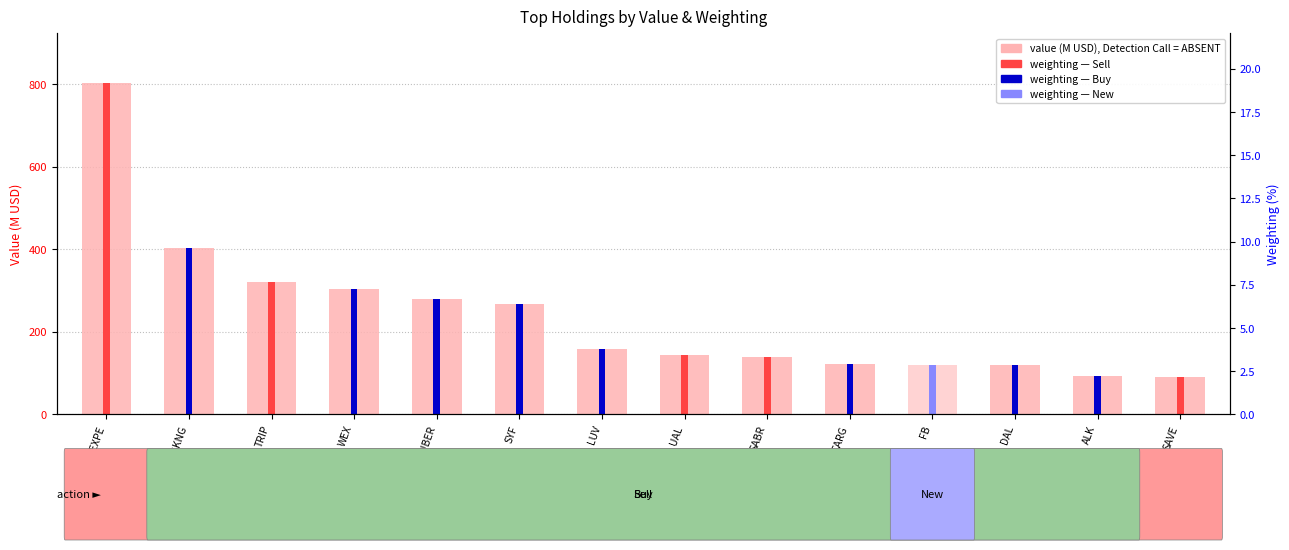

How many series are shown in this chart?

2